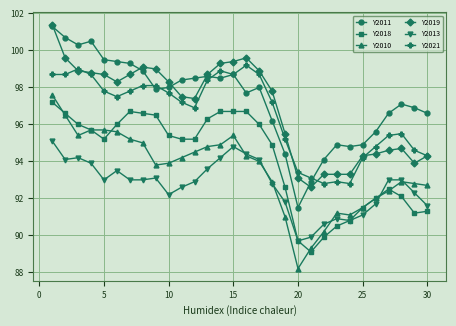

True or false: Y2011 has more than 2 interior local peaks.

True